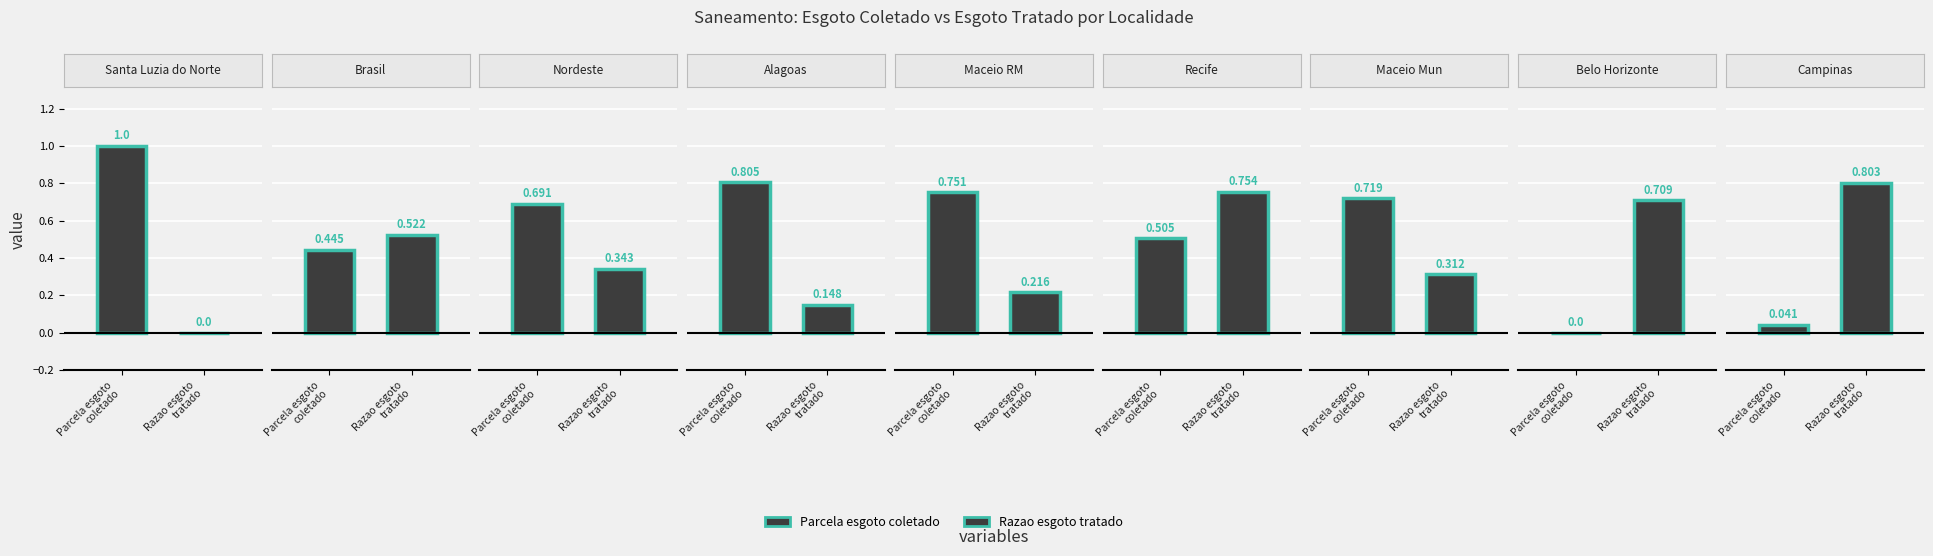

Count the number of data series in this chart.

2